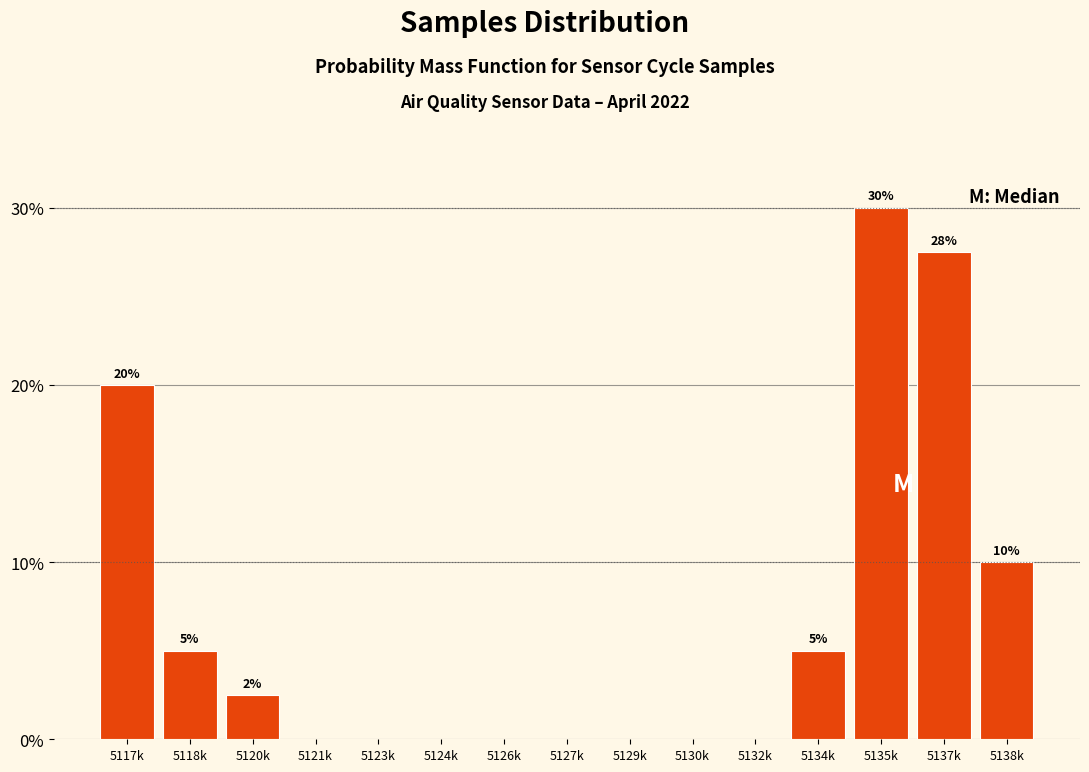

Reading left to right, extract all data points from this chart.

5117k=20.0	5118k=5.0	5120k=2.5	5121k=0.0	5123k=0.0	5124k=0.0	5126k=0.0	5127k=0.0	5129k=0.0	5130k=0.0	5132k=0.0	5134k=5.0	5135k=30.0	5137k=27.5	5138k=10.0